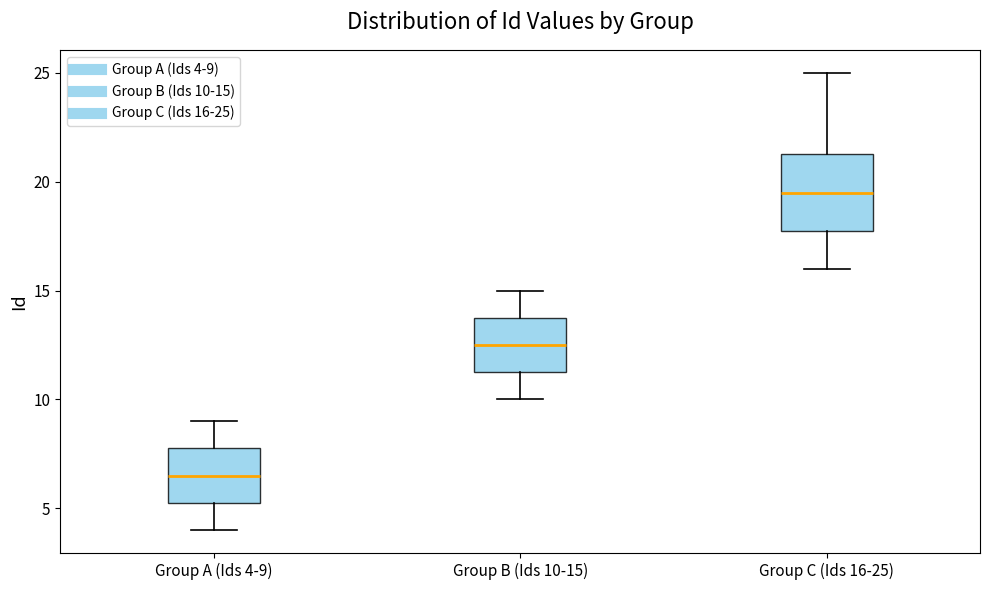

Which box has the highest median line?

Group C (Ids 16-25)